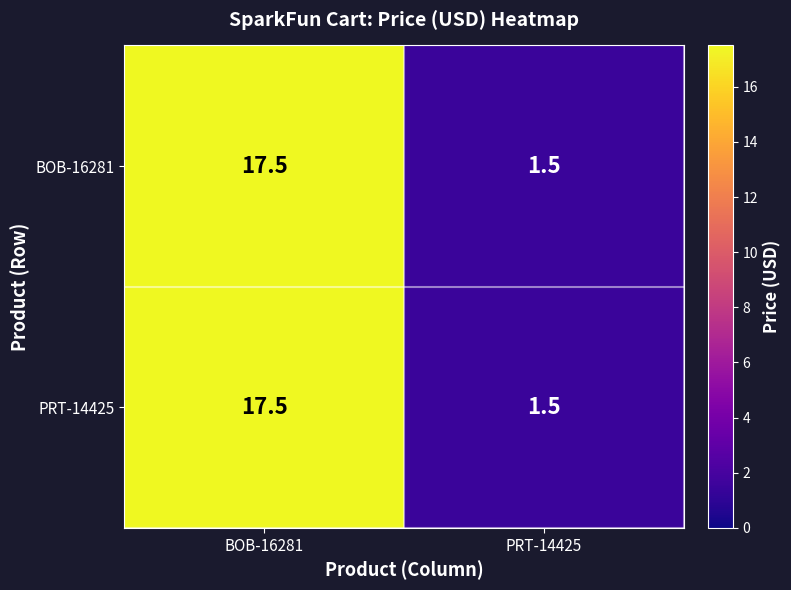

What is the average value of the PRT-14425 series?

9.5